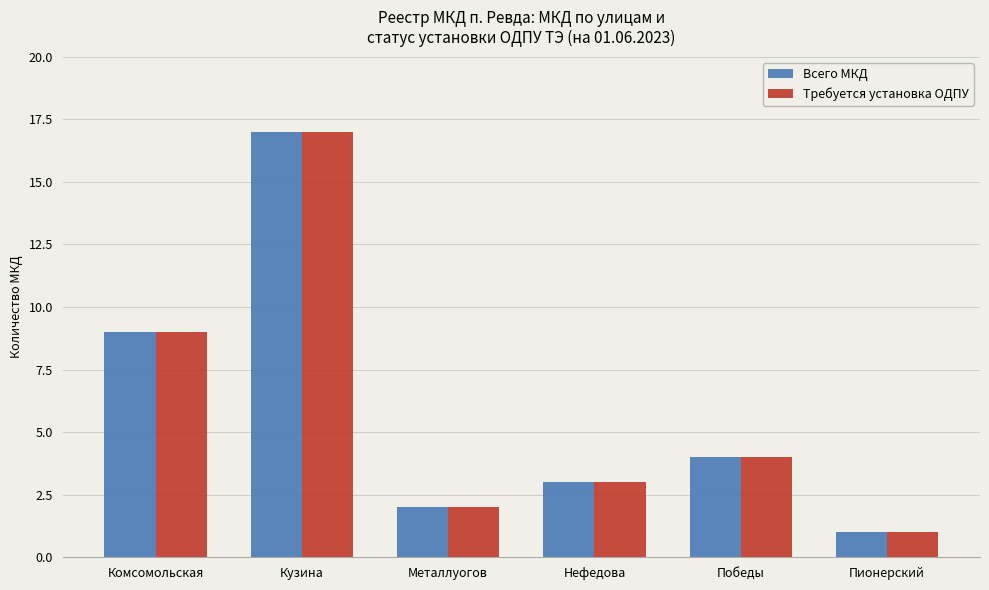

The Требуется установка ОДПУ series shows 1 at Пионерский. True or false?

True